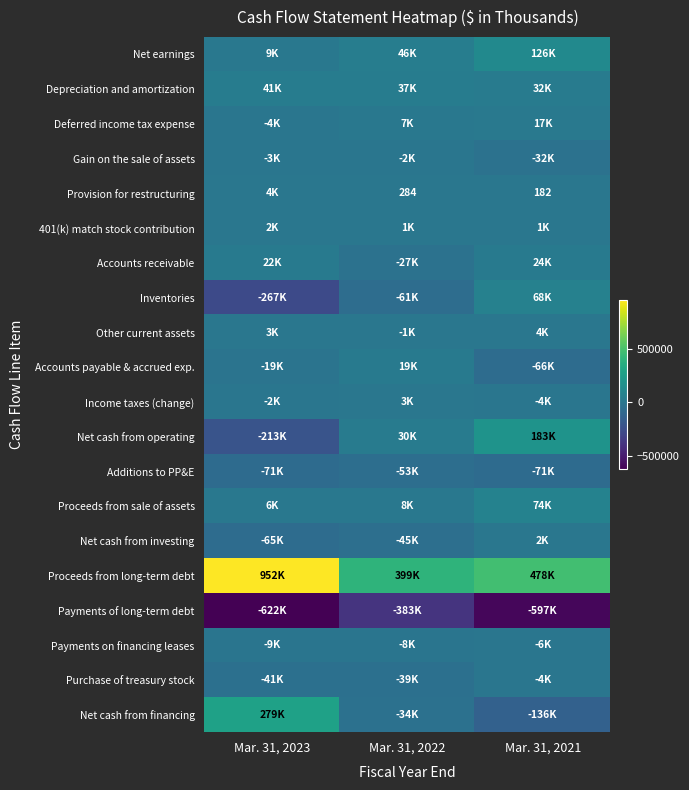

How many Proceeds from long-term debt values are between 398550 and 951510?

3